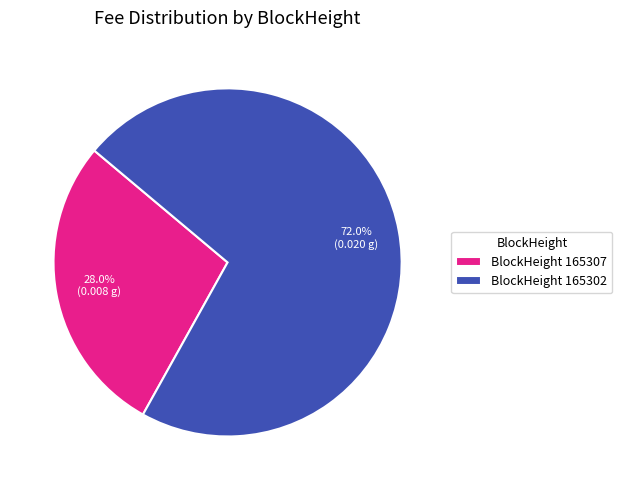

Which has a higher value, BlockHeight 165302 or BlockHeight 165307?

BlockHeight 165302